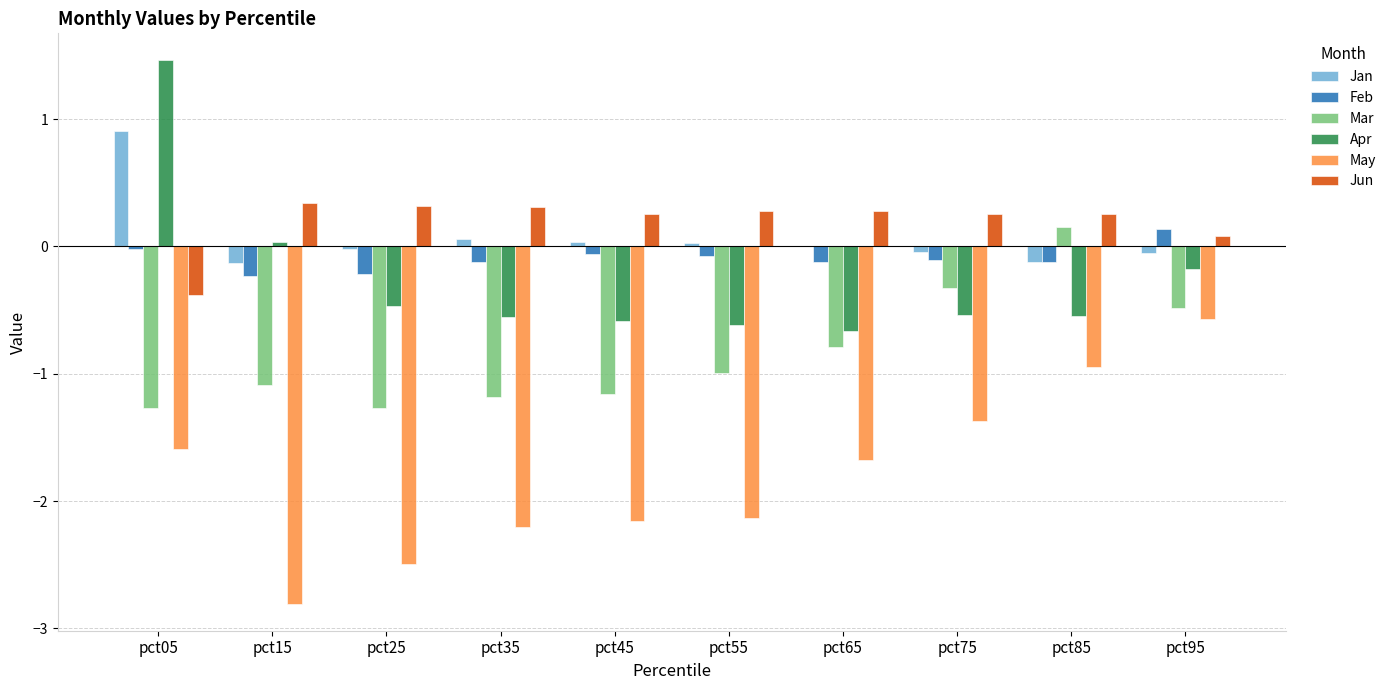

What is the greatest value displayed?

1.5